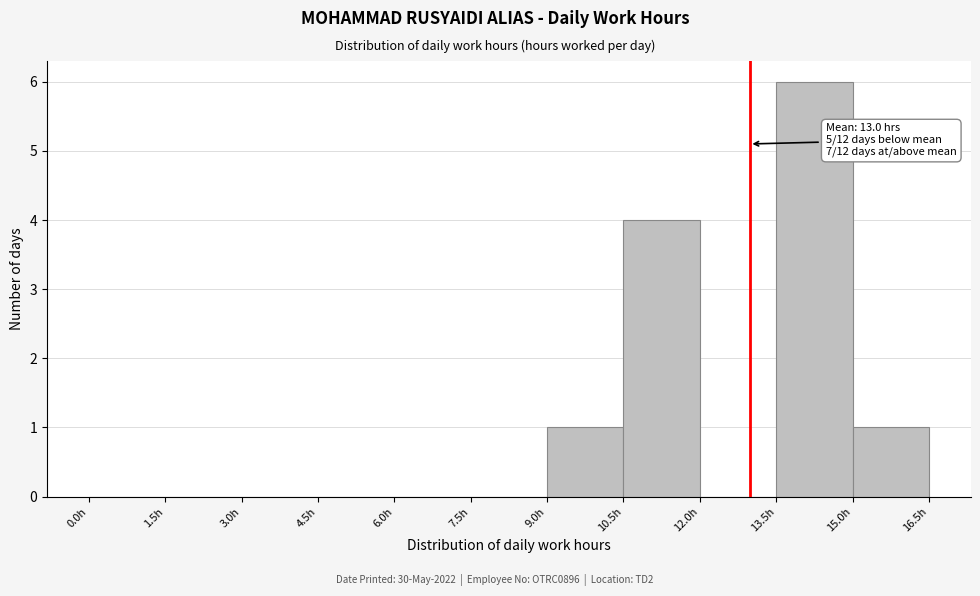

Over which range of the x-axis is the bar tallest?

13.5 to 15.0